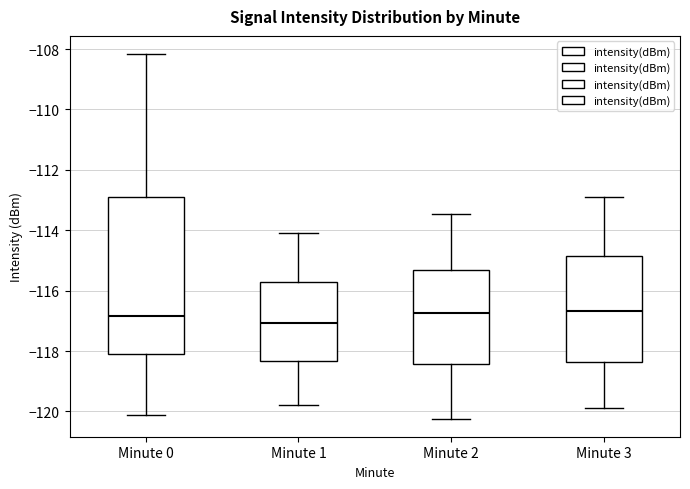

Where is the lower edge of the box for Minute 3 on the y-axis? The values are not printed on the chart, so give them approximately, as read against the axis.

-118.4